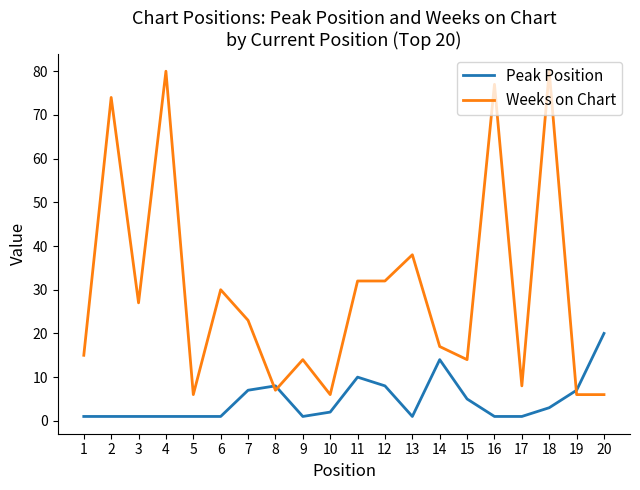

Which series changed the most between 6 and 12?

Peak Position